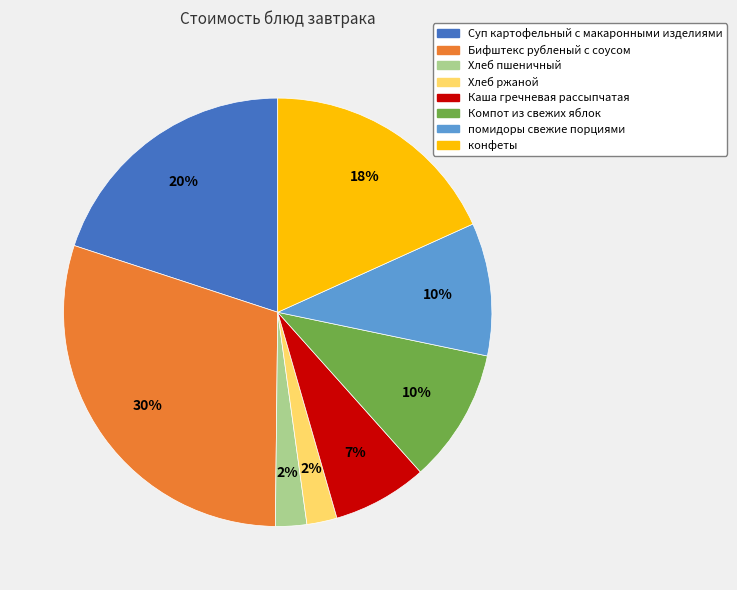

What percentage is the Каша гречневая рассыпчатая slice, to the nearest percent?

7%